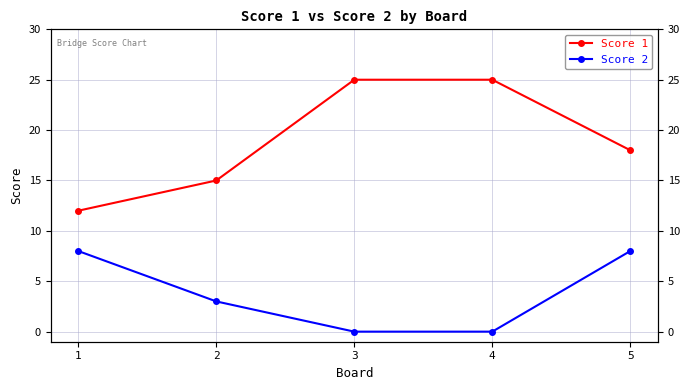

Which series changed the most between 2 and 4?

Score 1